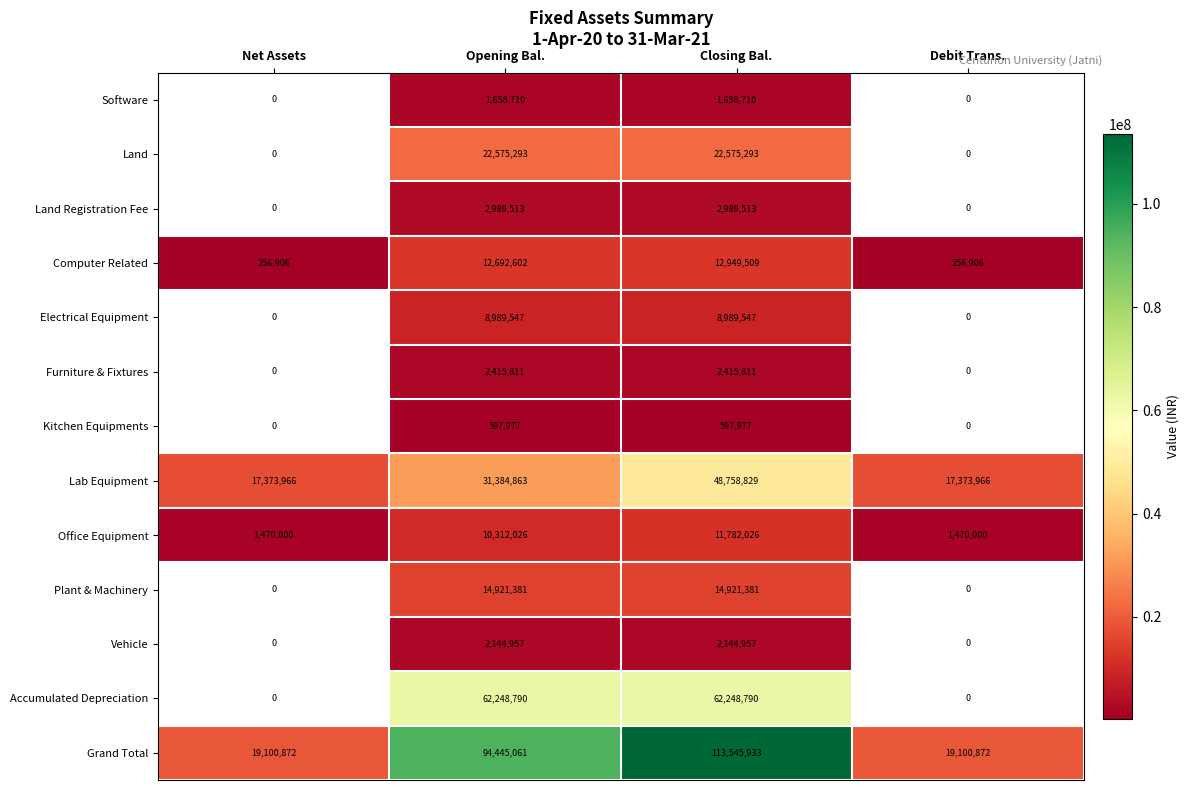

At which label is Grand Total closest to 66323402?

Opening Bal.